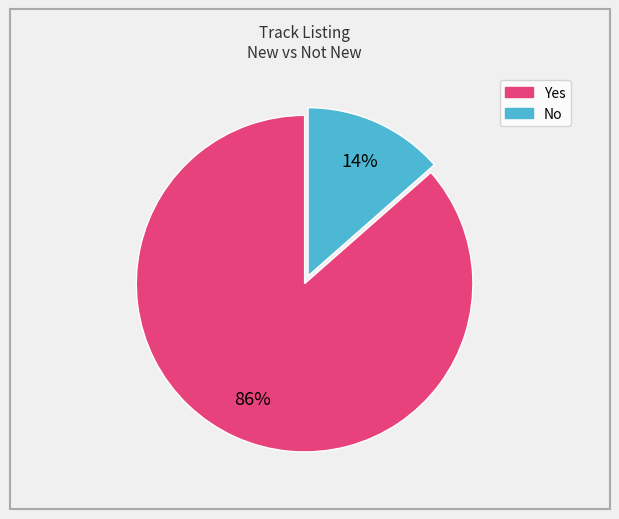

Is it true that Yes is 81% of the pie?

False